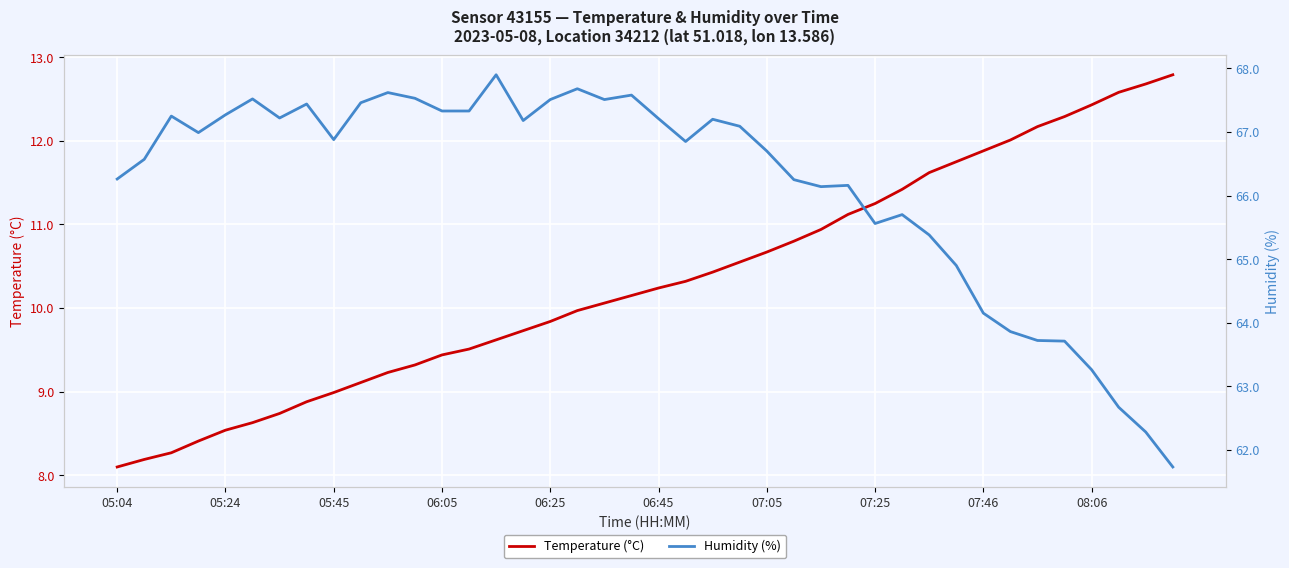

True or false: Humidity (%) and Temperature (°C) intersect in this chart.

False